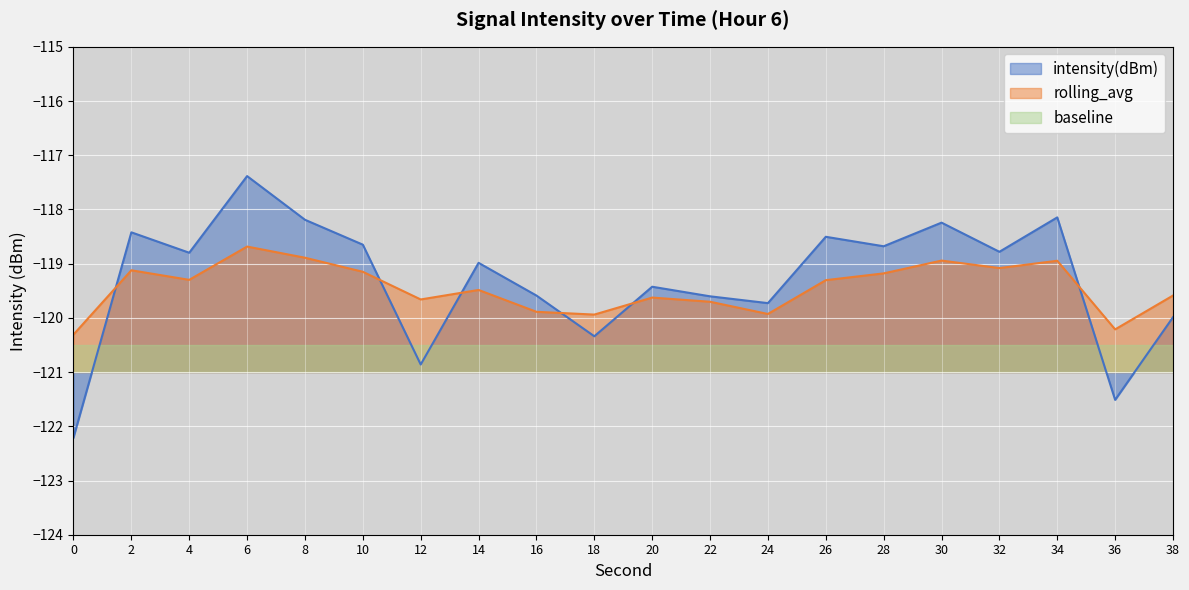

Between which two adjacent categories do intensity(dBm) and rolling_avg first intersect?

0 and 2